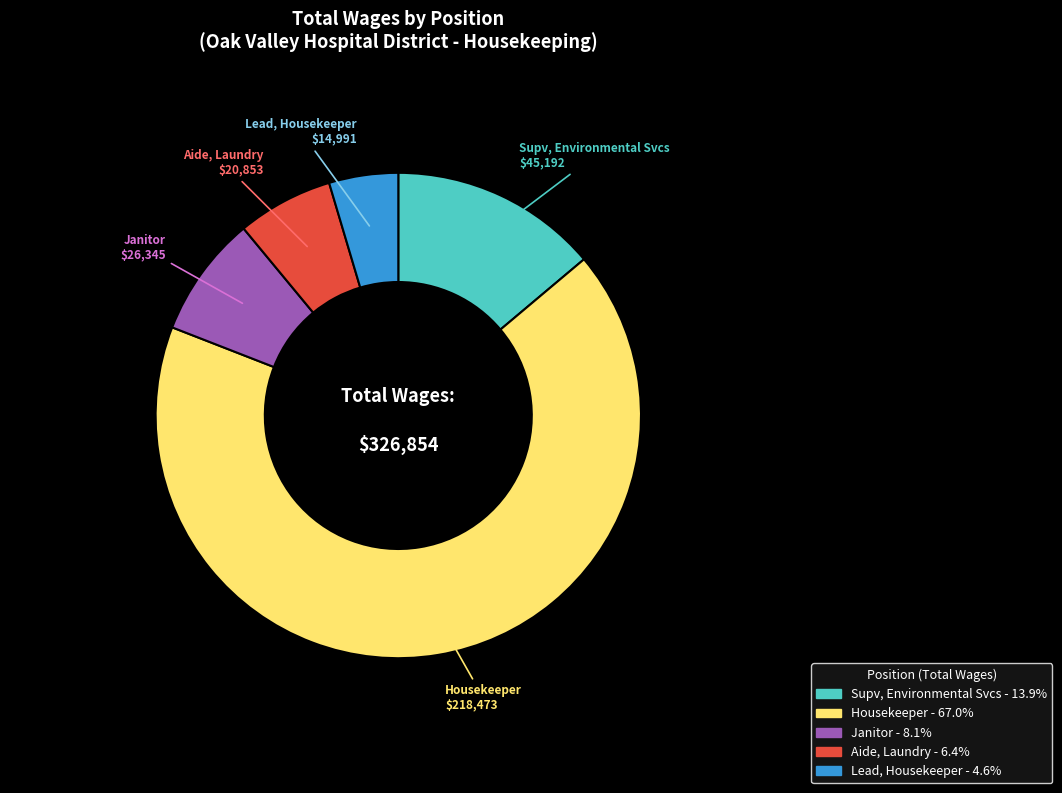

Is there any slice that represents more than half of the pie?

Yes